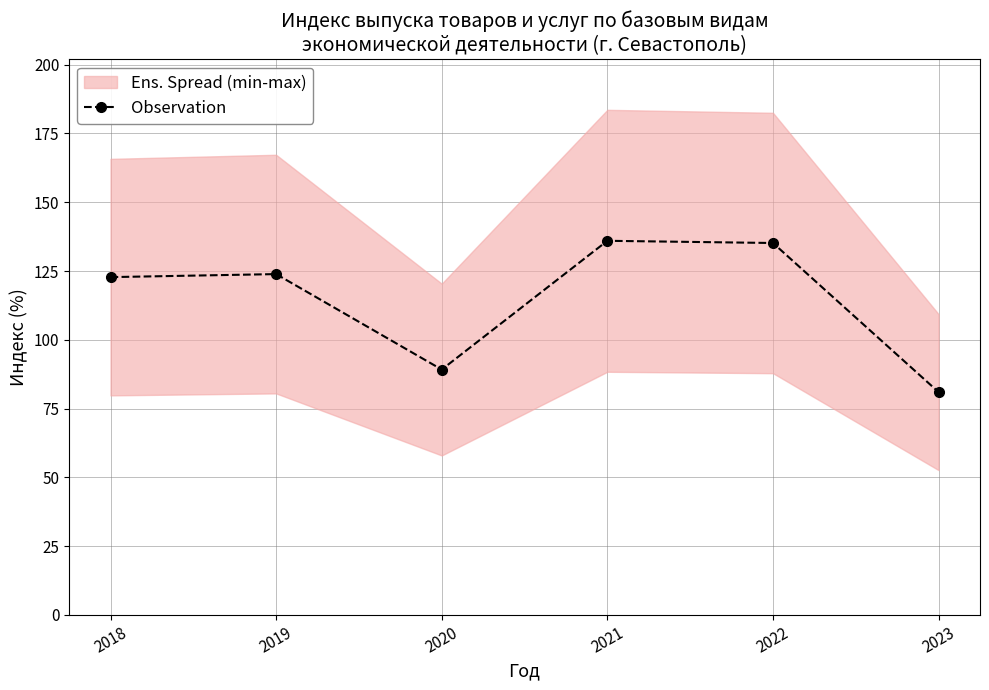

List the labels in order of value, smallest first.

2023, 2020, 2018, 2019, 2022, 2021